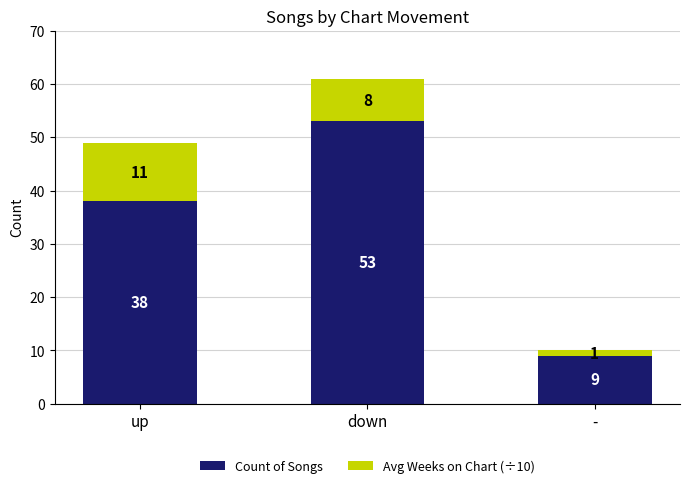

List the labels in order of Count of Songs value, smallest first.

-, up, down